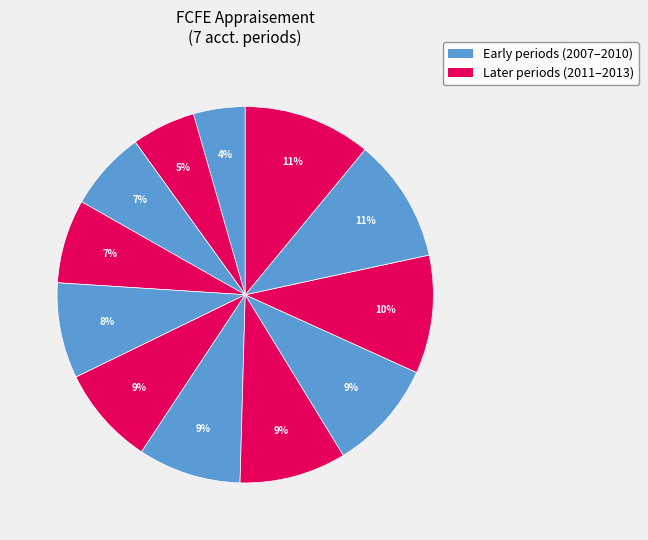

Count the number of slices in the pie.

12